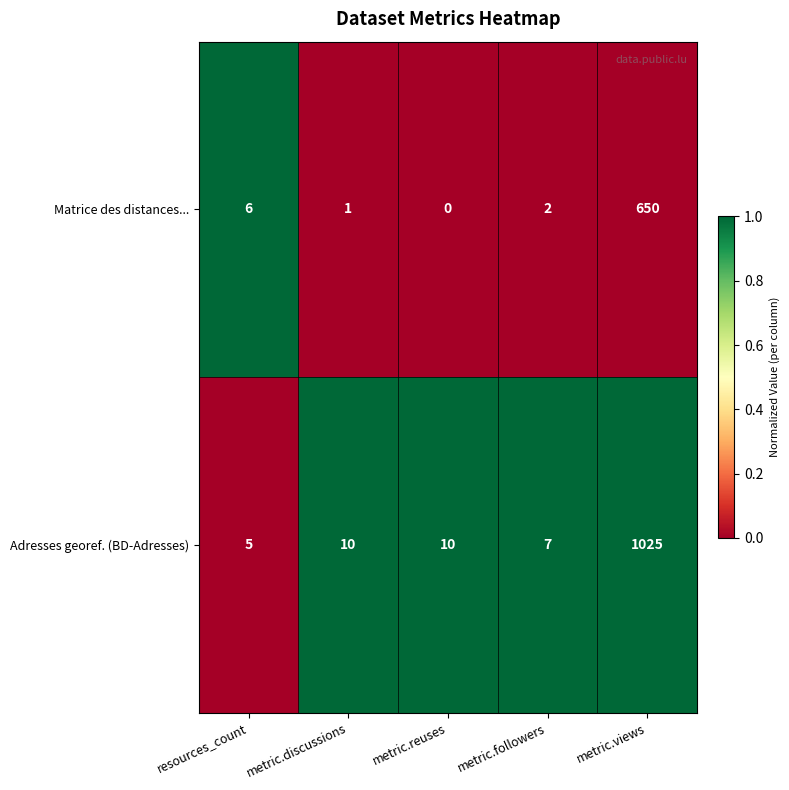

Read the Adresses georef. (BD-Adresses) value at metric.followers, to the nearest 10.

10